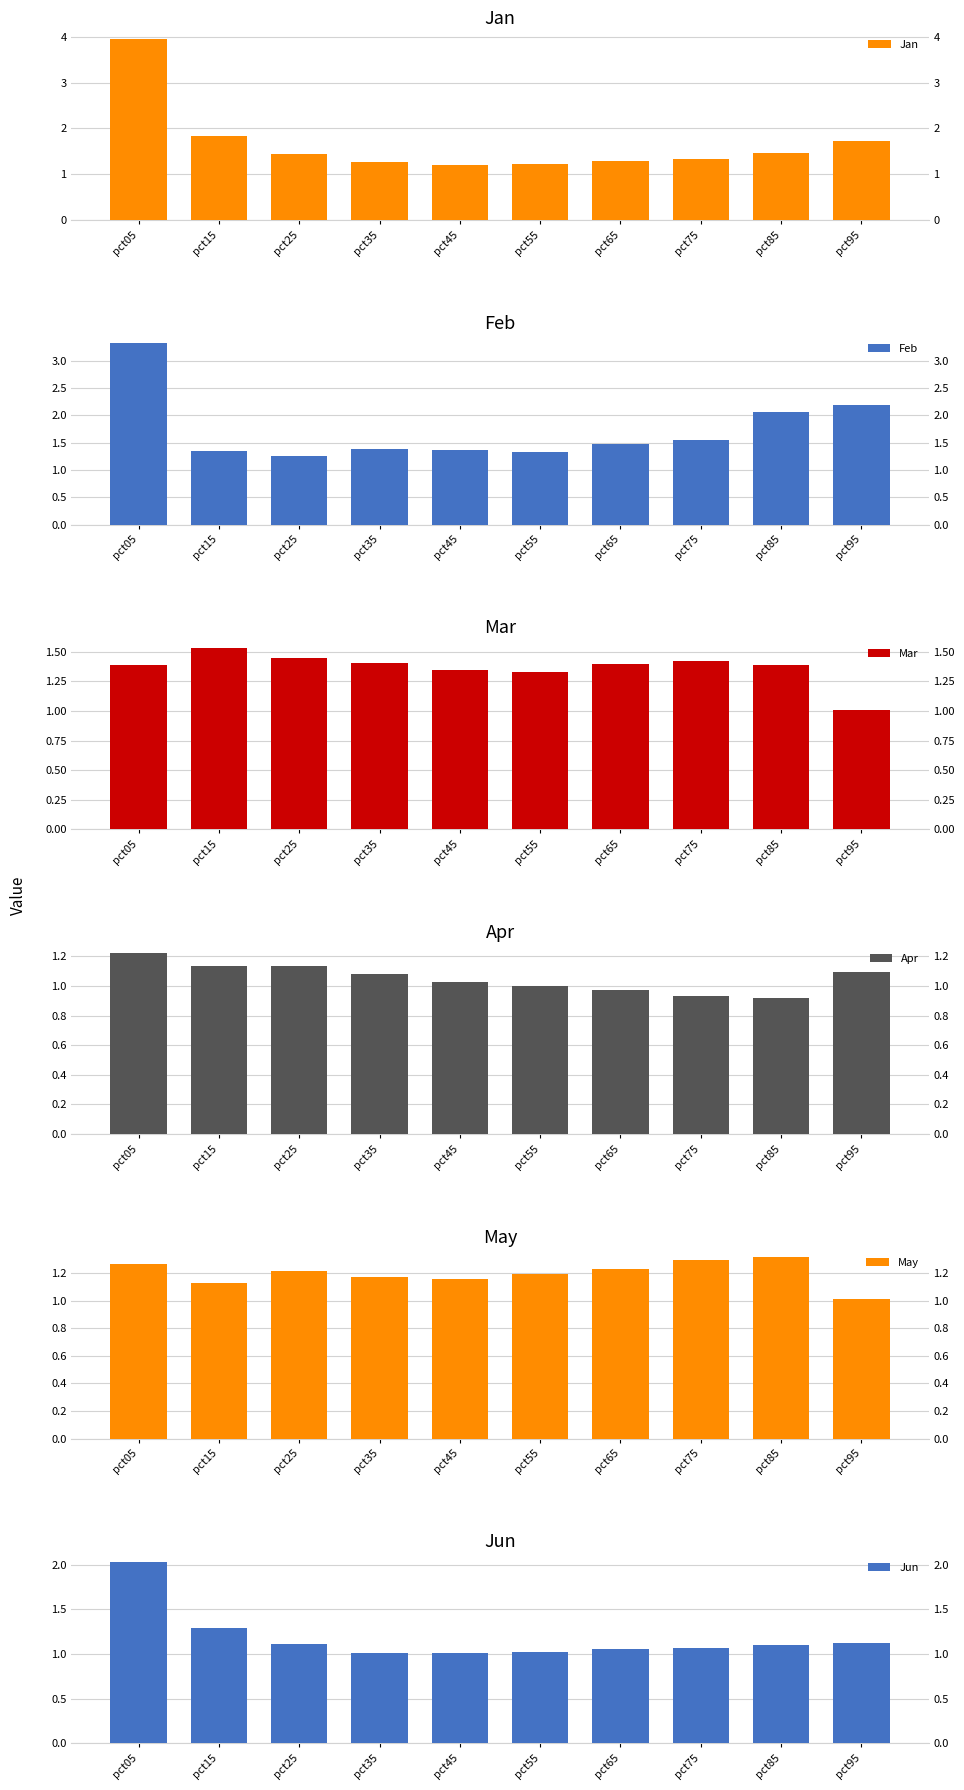

Which has a higher value, pct35 or pct65?

pct65